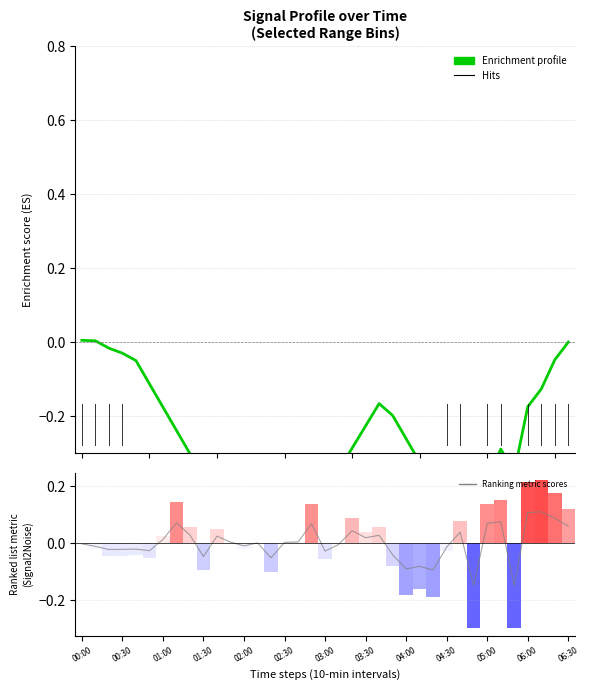

Rank the series by their maximum value, from lowest to highest.

Enrichment profile, Ranking metric scores